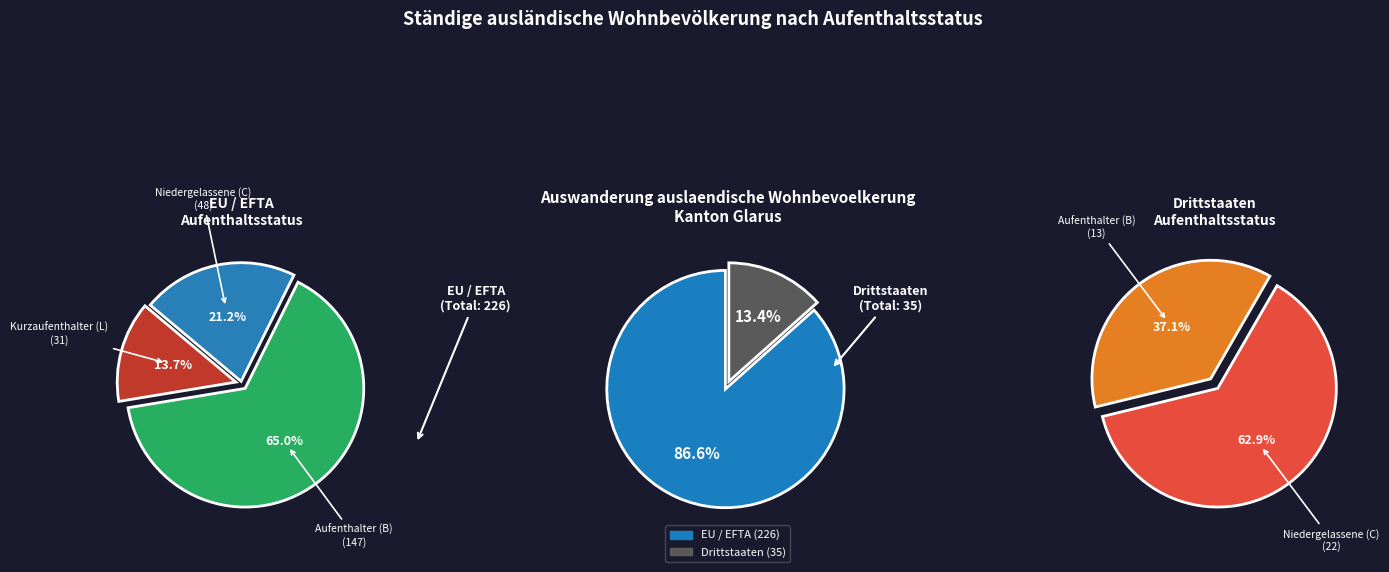

The EU / EFTA slice represents 73% of the pie. True or false?

False